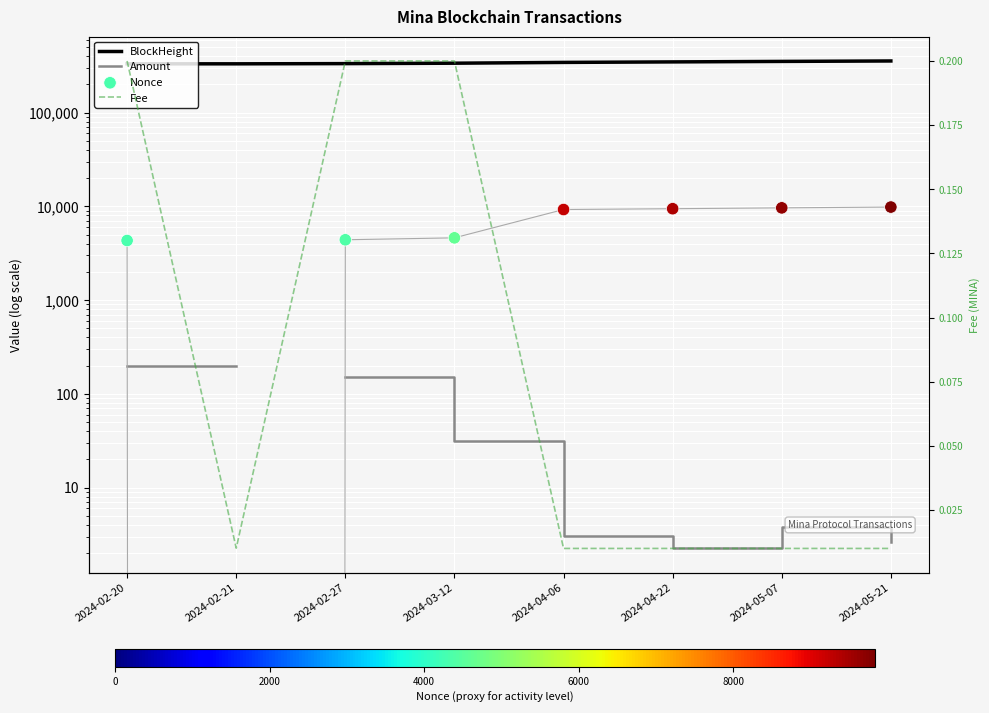

What is the total value across all series at 2024-05-21?

365793.6